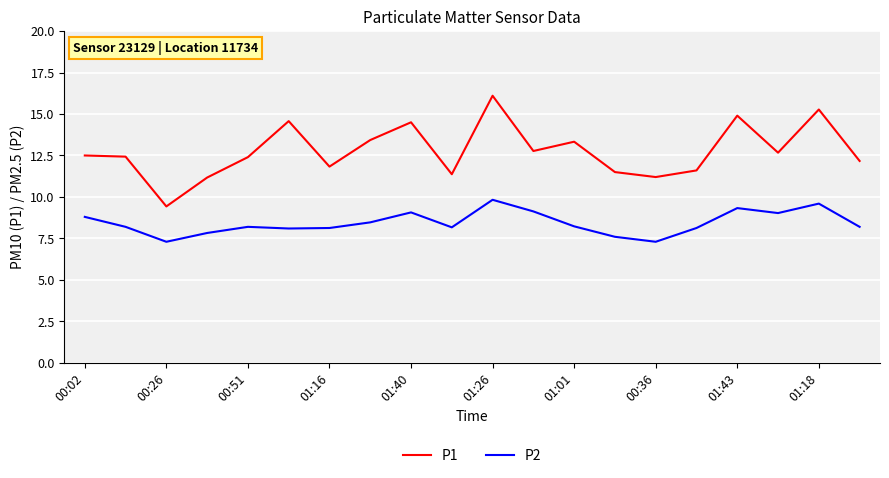

What is the greatest value displayed?

16.1